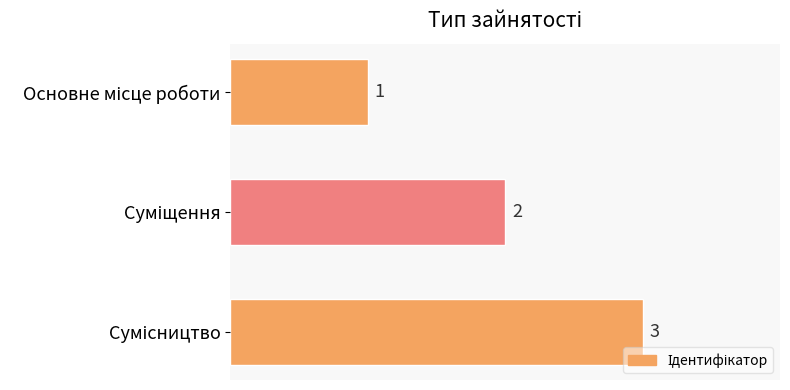

Count the values in the range 1 to 3.

3